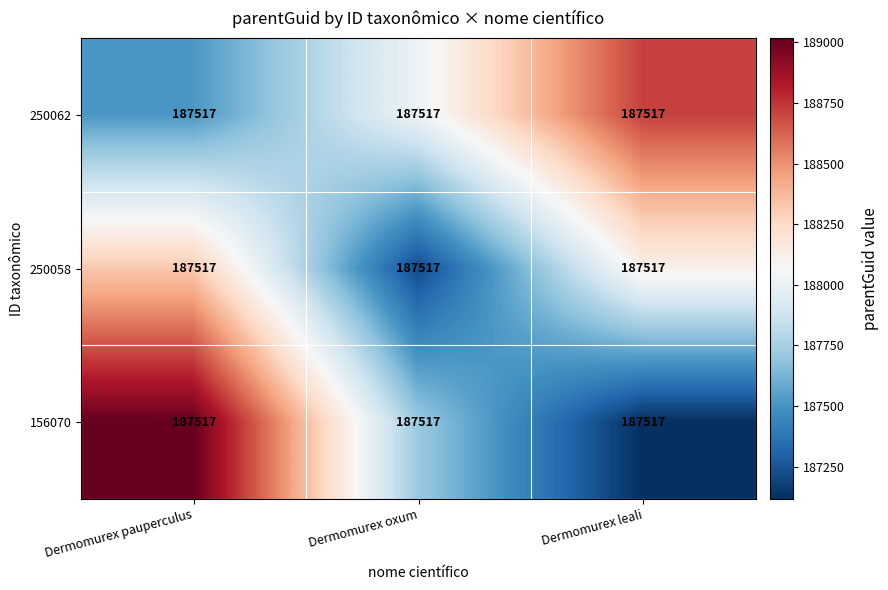

At which category is the sum across all series the highest?

Dermomurex pauperculus